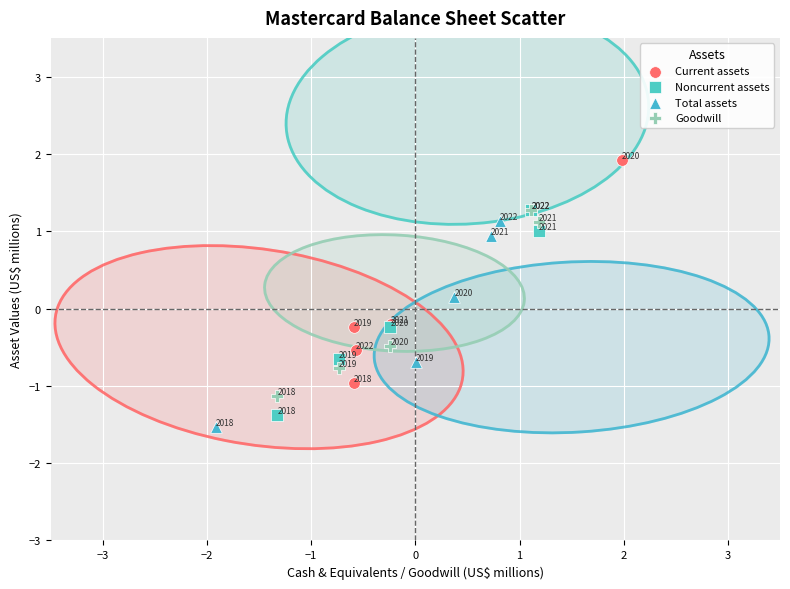

Which series reaches the maximum Y coordinate?

Current assets